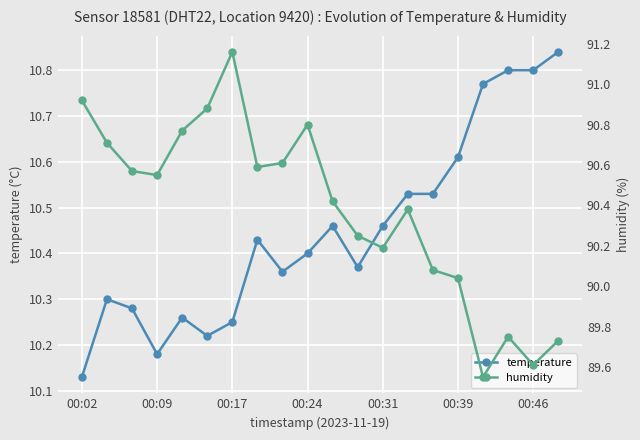

Reading left to right, list all the values displayed in this chart.

temperature: 10.1	10.3	10.3	10.2	10.3	10.2	10.2	10.4	10.4	10.4	10.5	10.4	10.5	10.5	10.5	10.6	10.8	10.8	10.8	10.8
humidity: 90.9	90.7	90.6	90.5	90.8	90.9	91.2	90.6	90.6	90.8	90.4	90.2	90.2	90.4	90.1	90.0	89.5	89.8	89.6	89.7